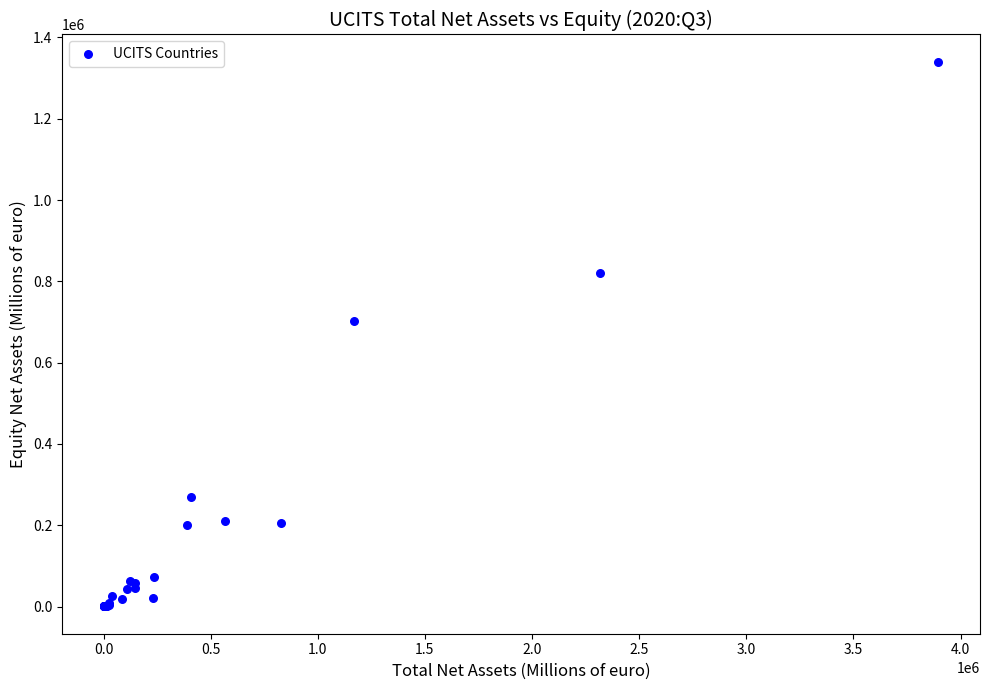

What Y value in the scatter plot is closest to 670195?

701322.6